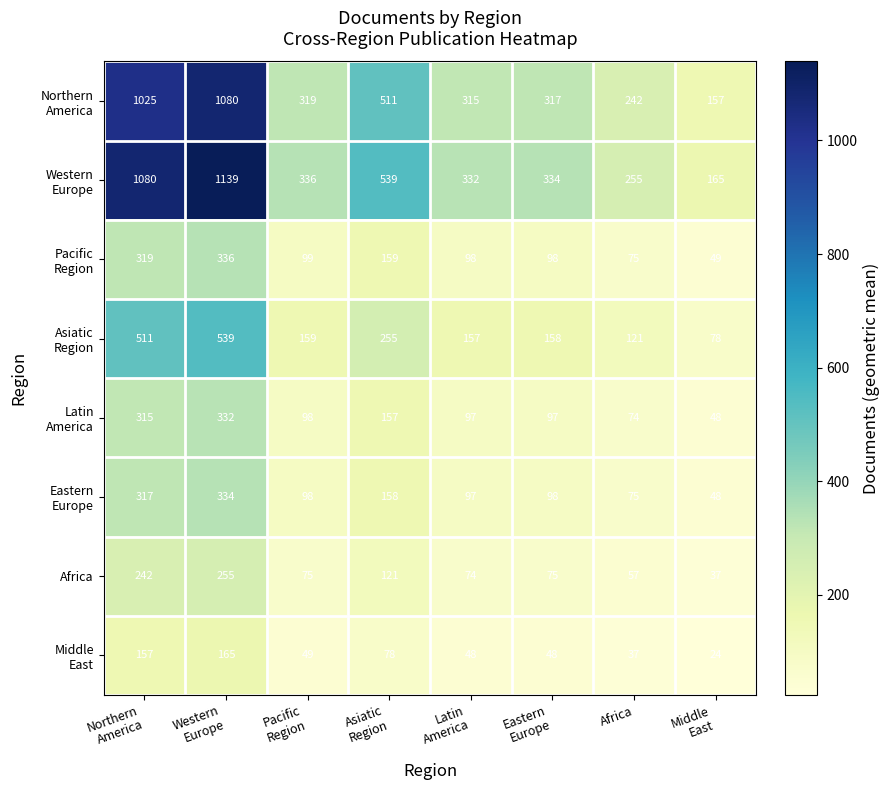

What is the maximum value for Africa?

255